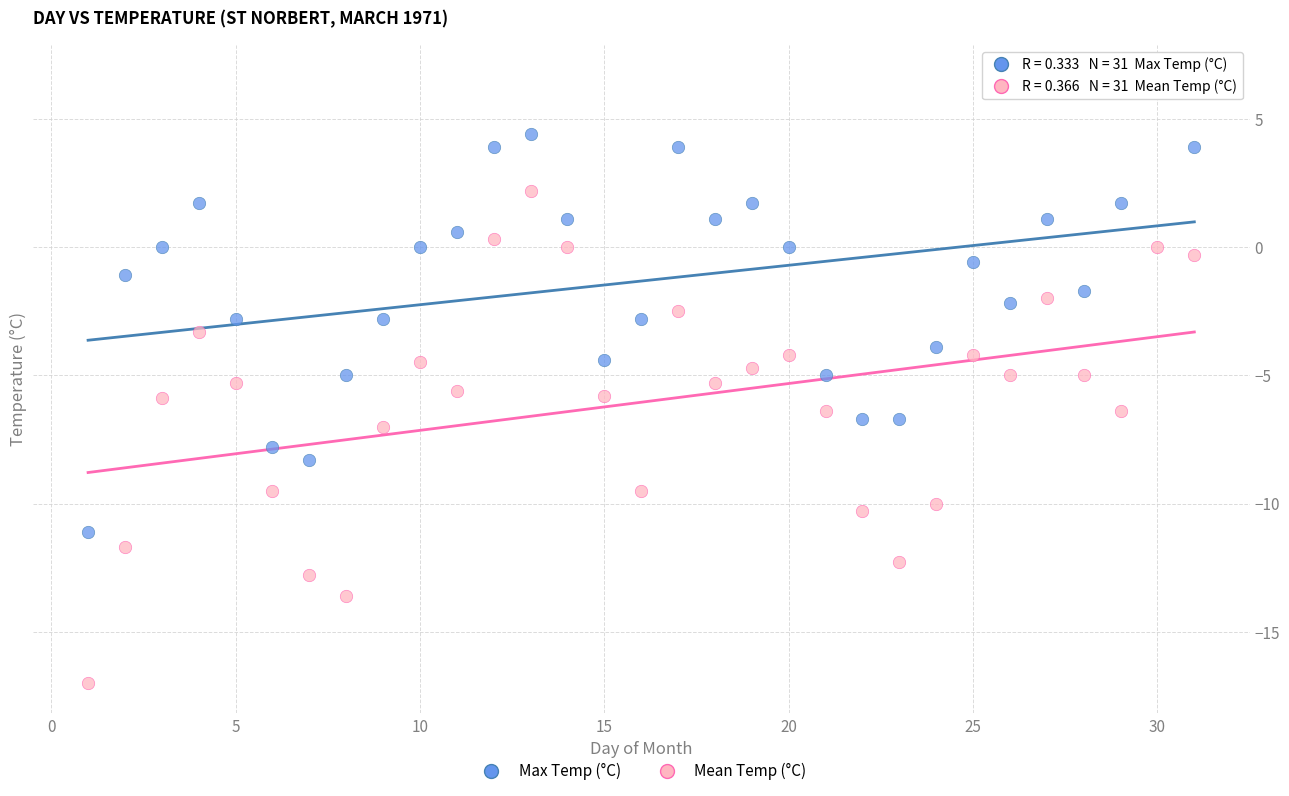

Which series contains the lowest Y value?

Mean Temp (°C)